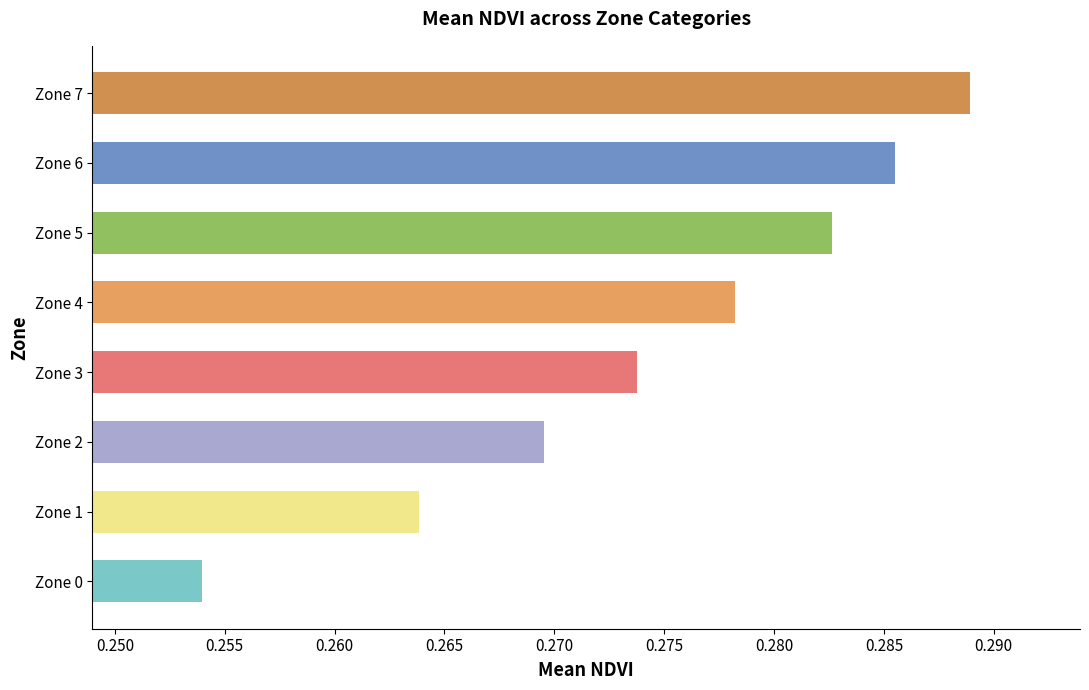

What is the sum of the values at Zone 2 and Zone 5?

0.6